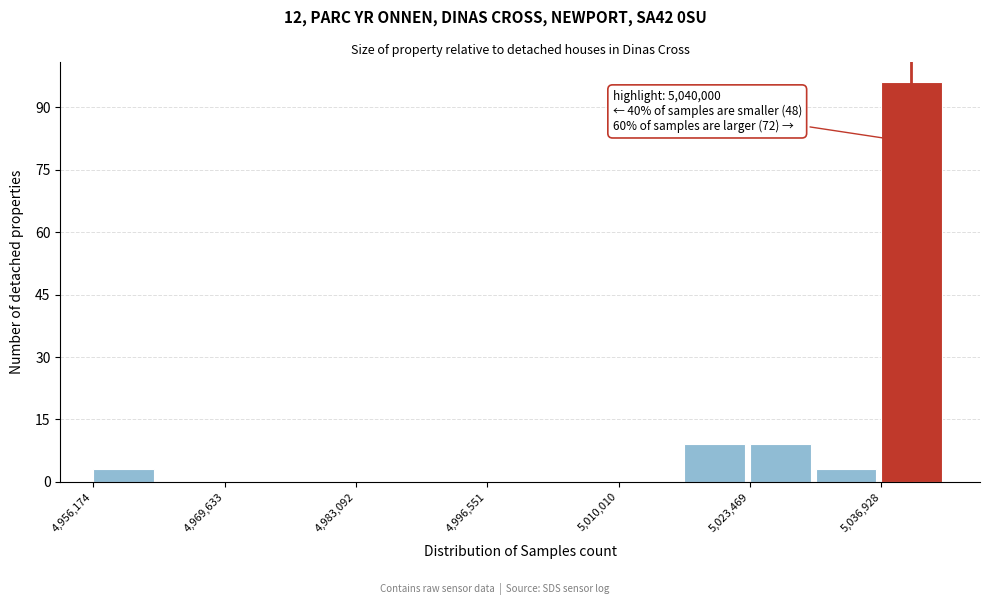

Around what value on the x-axis is the tallest bar? Give the approximate position of its centre, as read against the axis.

5040000